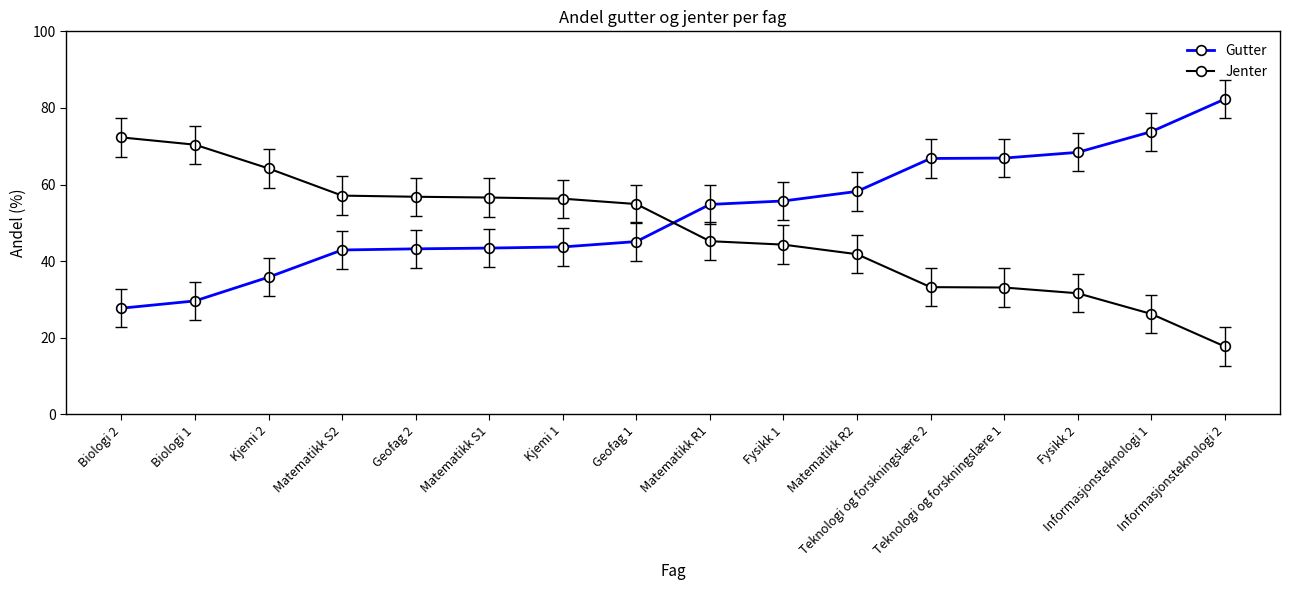

What position from the left is Biologi 1?

2